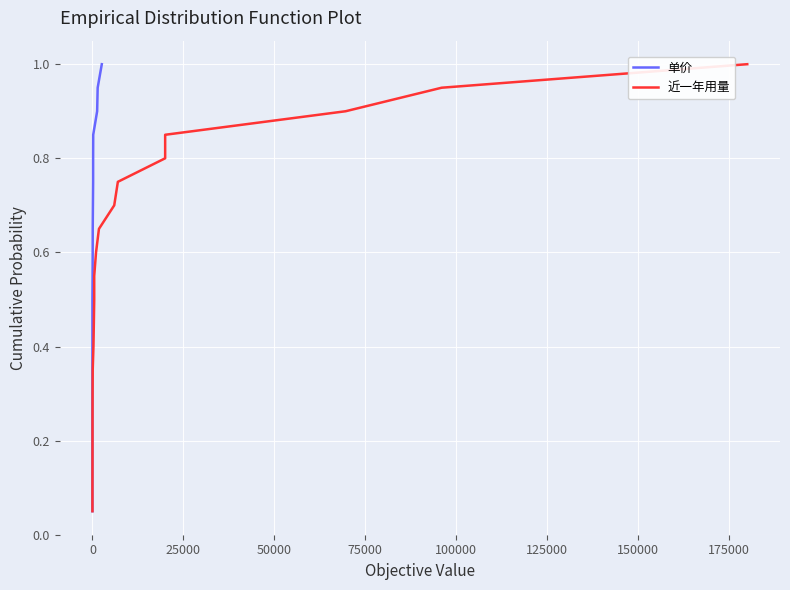

What is the greatest value displayed?

1.0